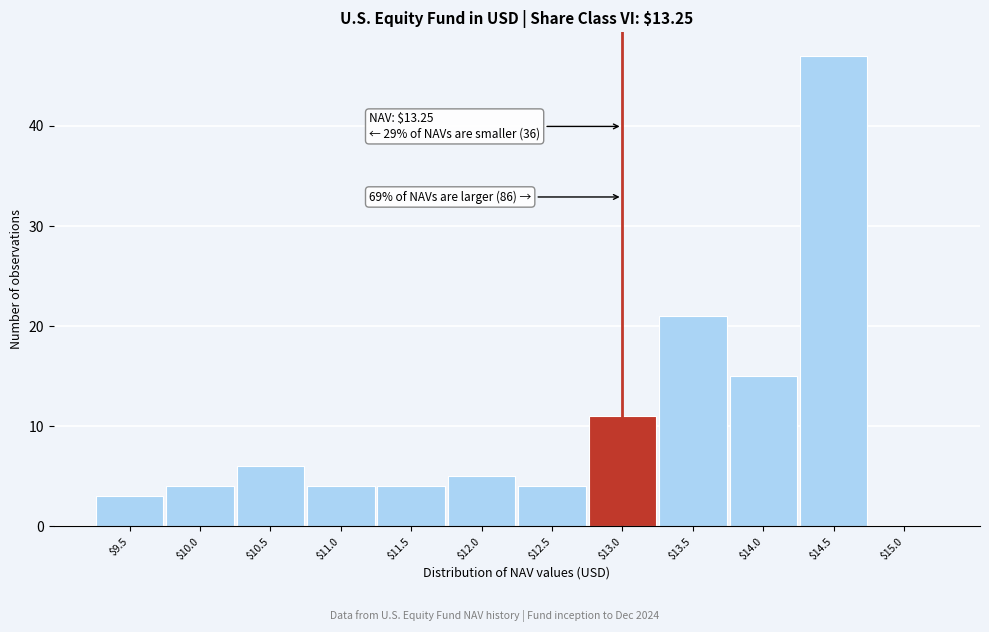

What is the maximum value shown in the chart?

47